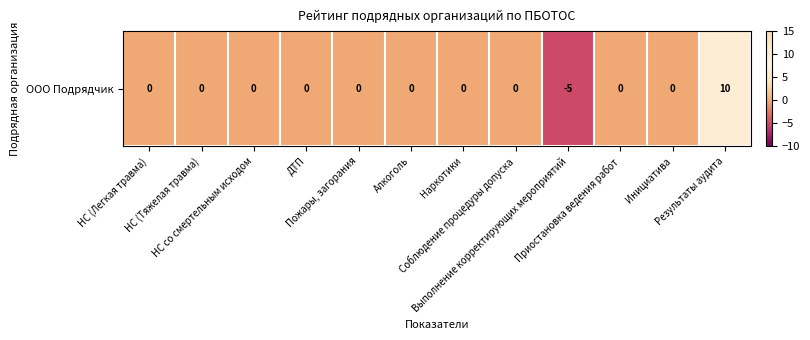

Which label corresponds to the smallest value in the chart?

Выполнение корректирующих мероприятий